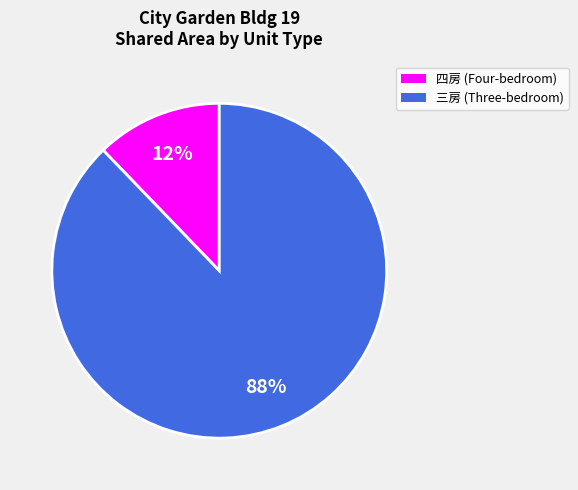

To the nearest percent, what portion does 四房 (Four-bedroom) represent?

12%